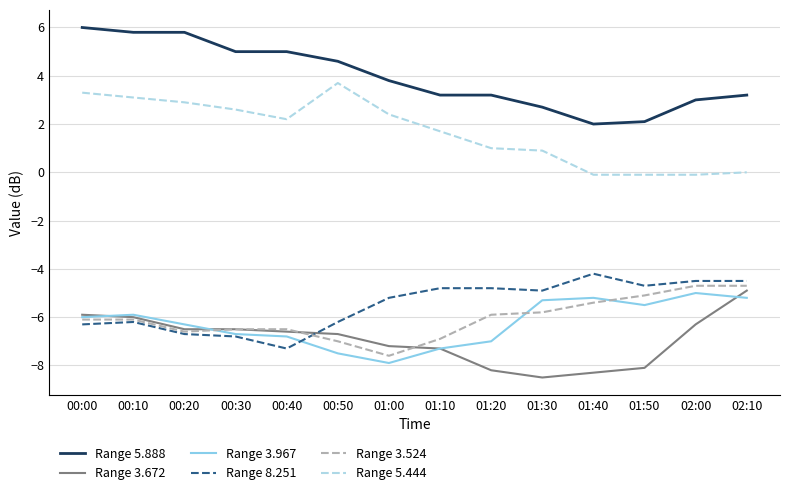

The Range 8.251 series shows -4.9 at 01:30. True or false?

True